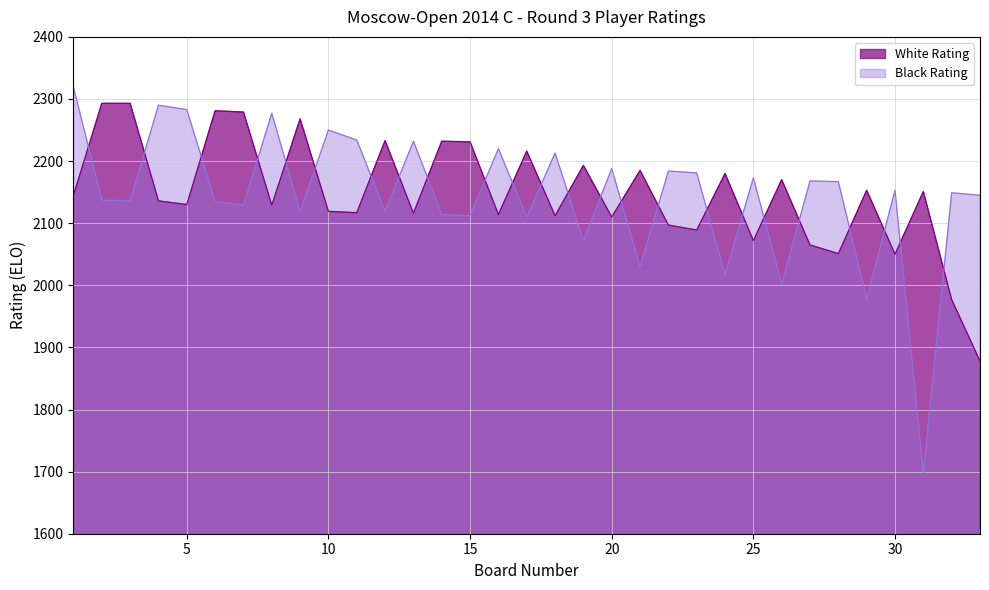

True or false: White Rating has more than 2 interior local peaks.

True